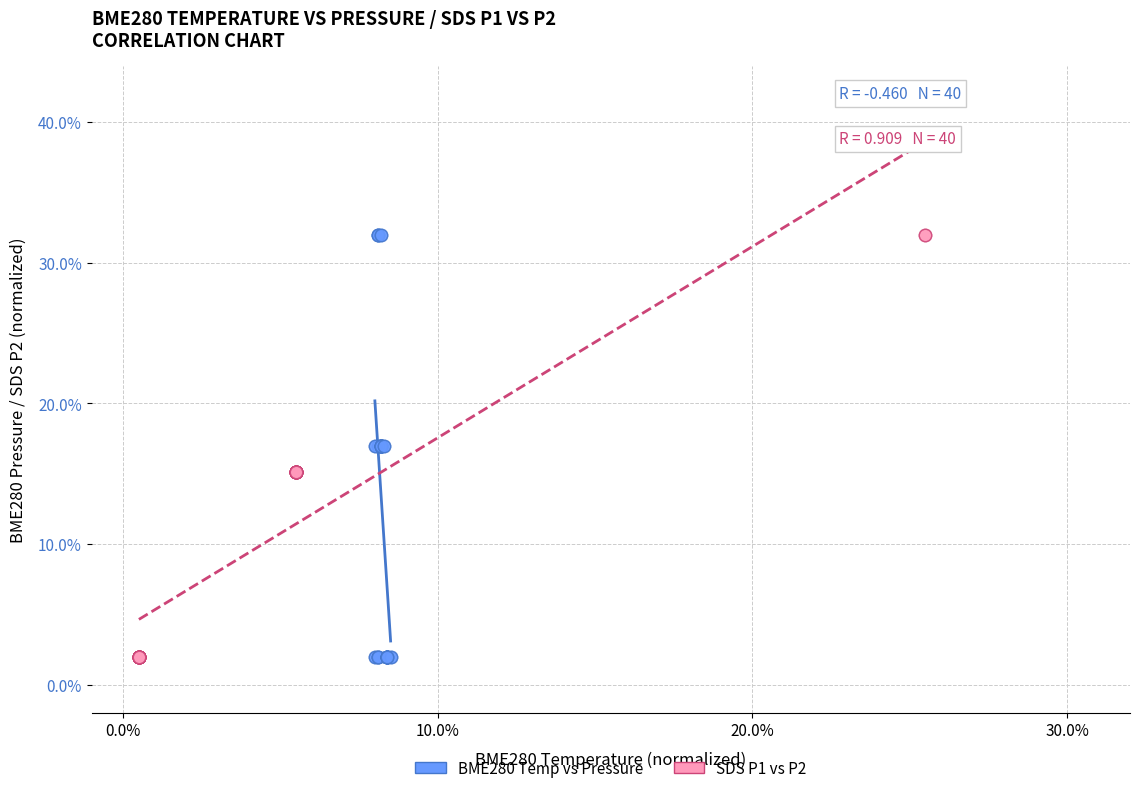

What are all the series names shown in the legend?

BME280 Temp vs Pressure, SDS P1 vs P2